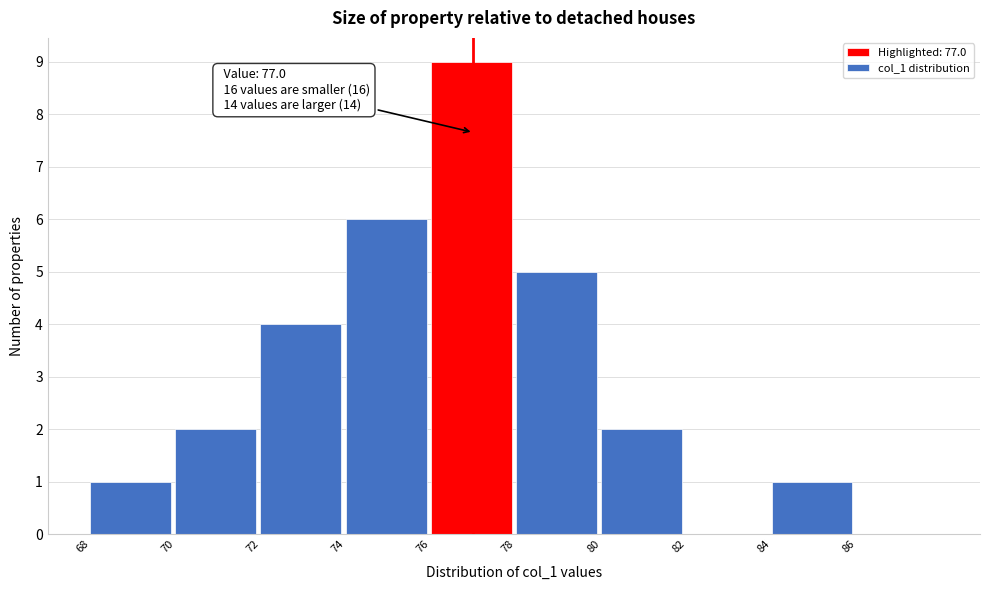

Over which range of the x-axis is the bar tallest?

76 to 78